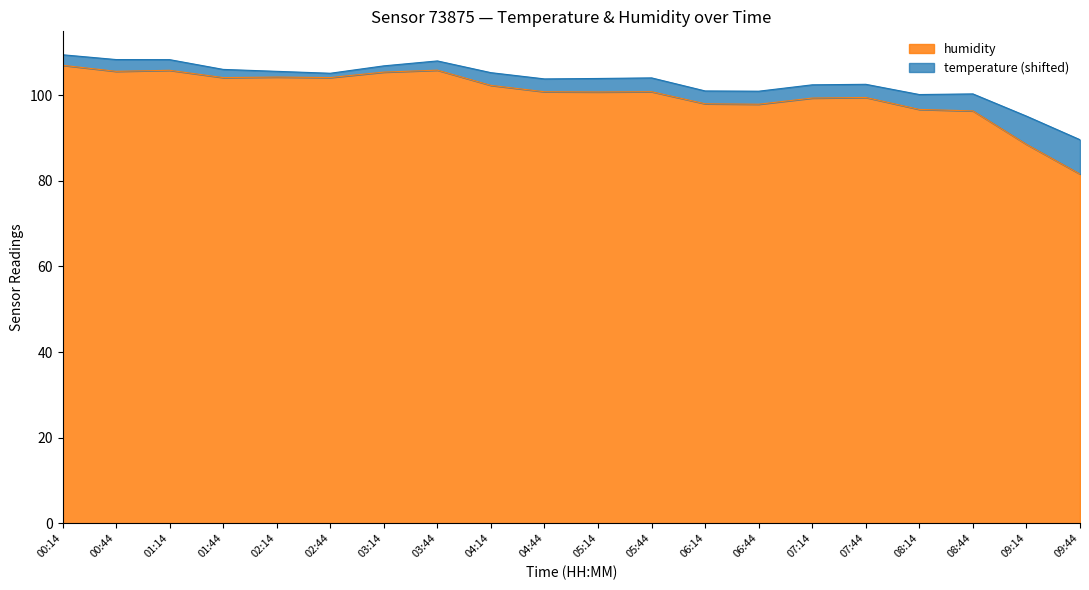

How many values exceed 100?

12